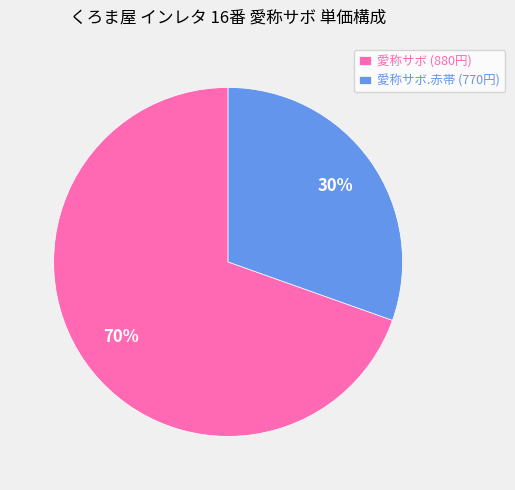

Do 愛称サボ (880円) and 愛称サボ.赤帯 (770円) together represent more than half of the pie?

Yes